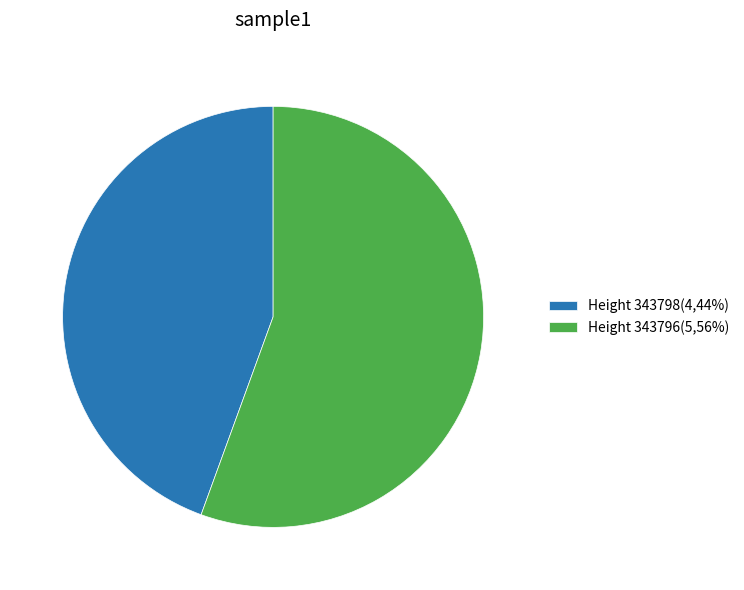

Which category has the biggest portion of the pie?

Height 343796(5,56%)